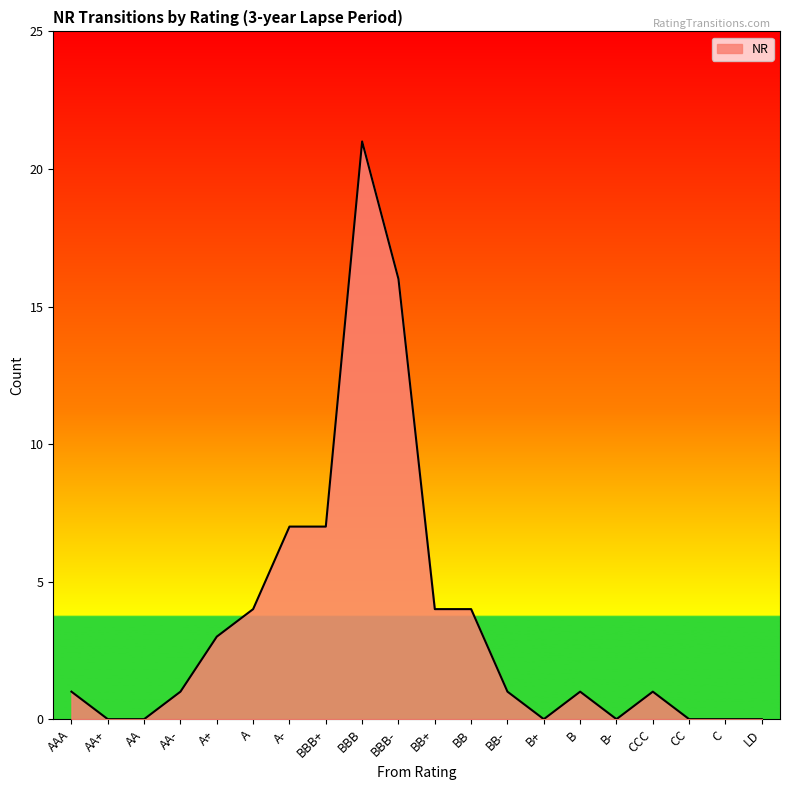

How many lines are shown in the chart?

1